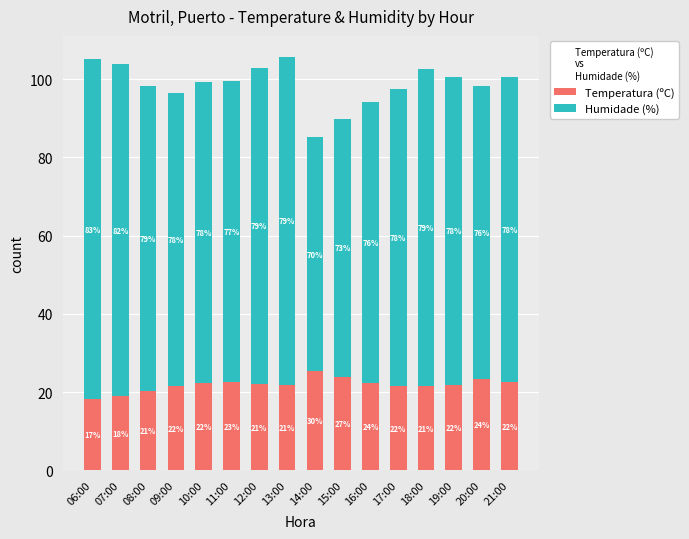

The Temperatura (ºC) series shows 6.0 at 15:00. True or false?

False